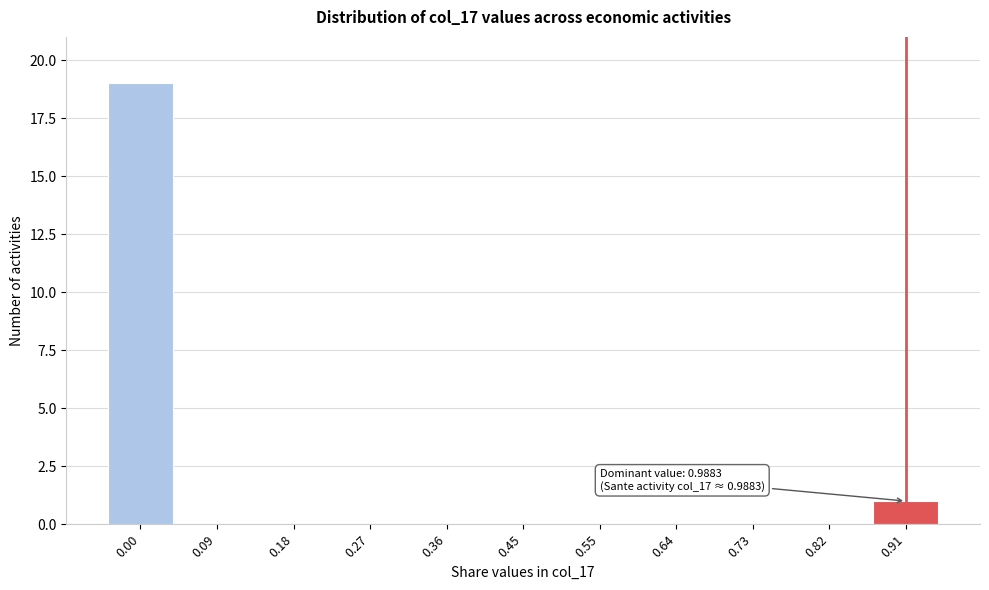

Reading right to left, extract all data points from this chart.

0.91=1	0.82=0	0.73=0	0.64=0	0.55=0	0.45=0	0.36=0	0.27=0	0.18=0	0.09=0	0.00=19